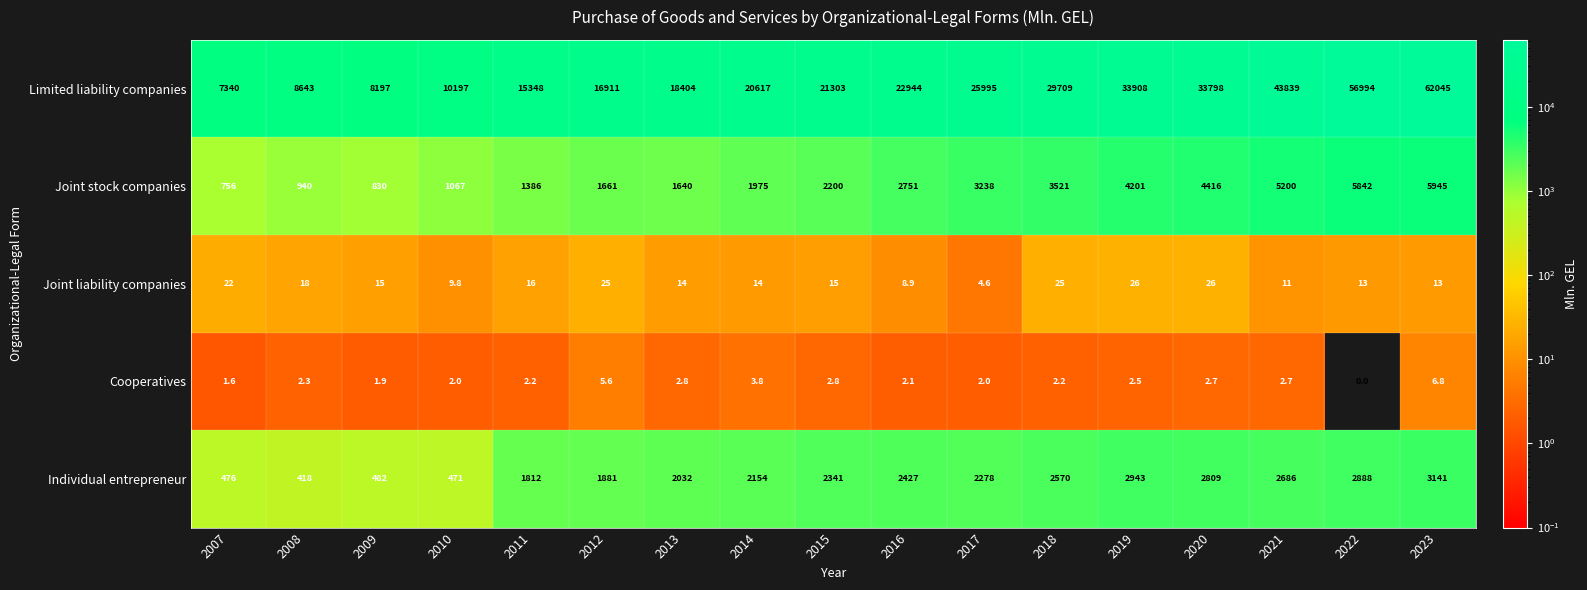

Rank the series at 2022 from highest to lowest value.

Limited liability companies, Joint stock companies, Individual entrepreneur, Joint liability companies, Cooperatives